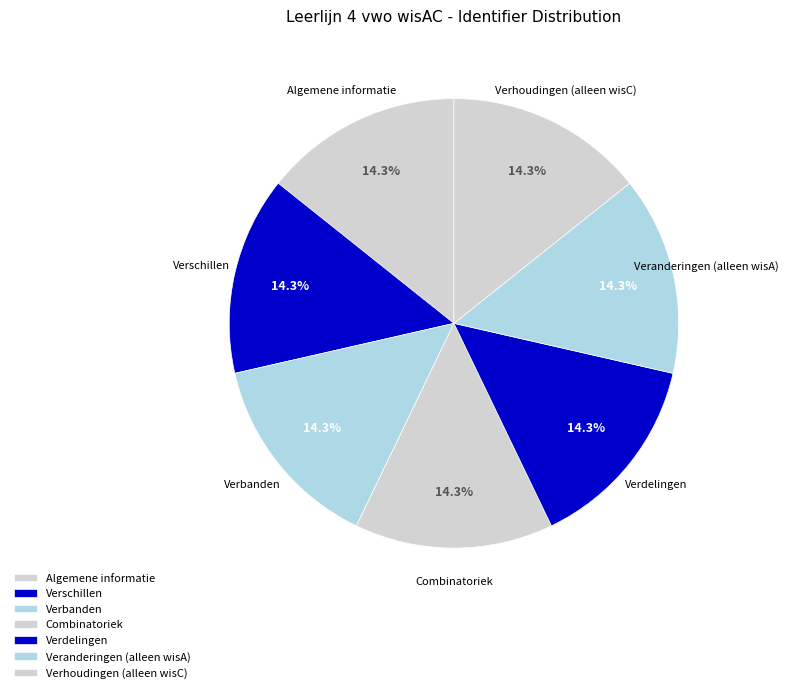

Count the number of slices in the pie.

7